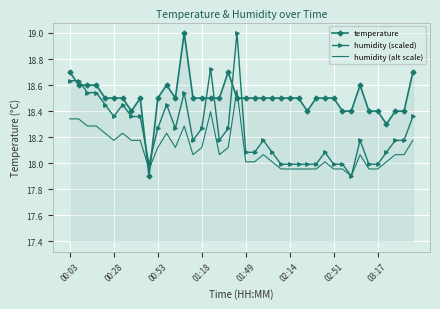

Rank the series by their average value, from lowest to highest.

humidity (alt scale), humidity (scaled), temperature